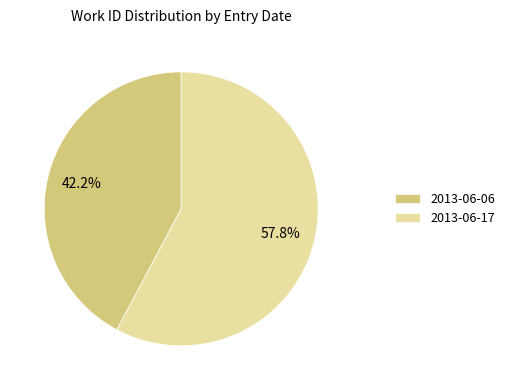

To the nearest percent, what portion does 2013-06-06 represent?

42%